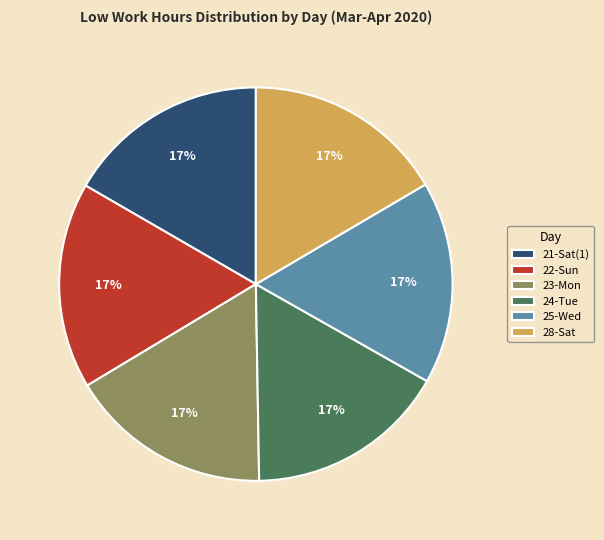

What is the ratio of the value at 25-Wed to the value at 24-Tue?

1.0